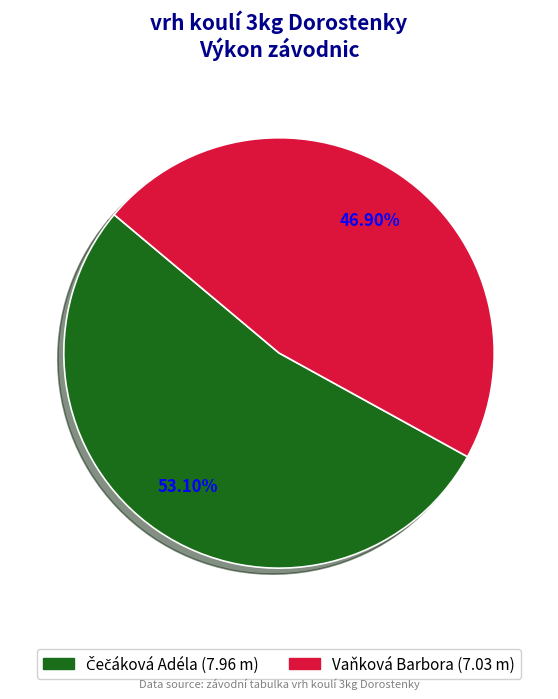

Which category has the smallest portion of the pie?

Vaňková Barbora